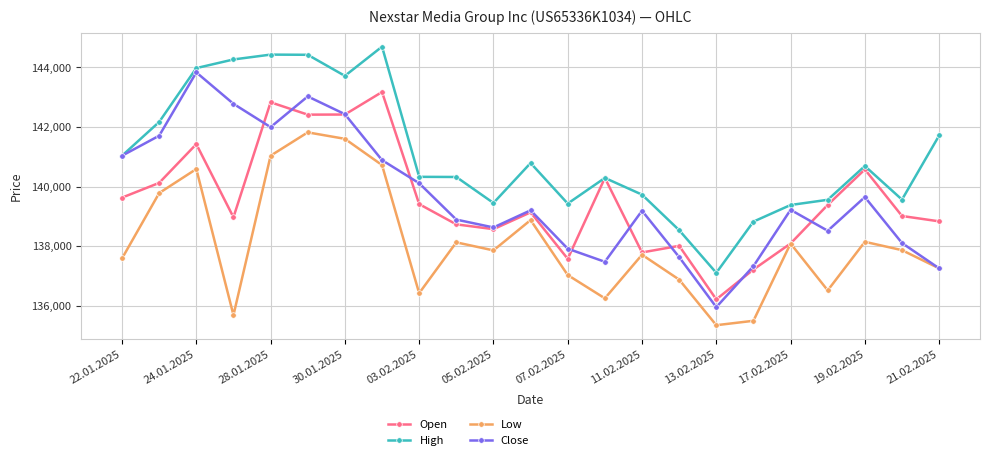

True or false: High and Low intersect in this chart.

False